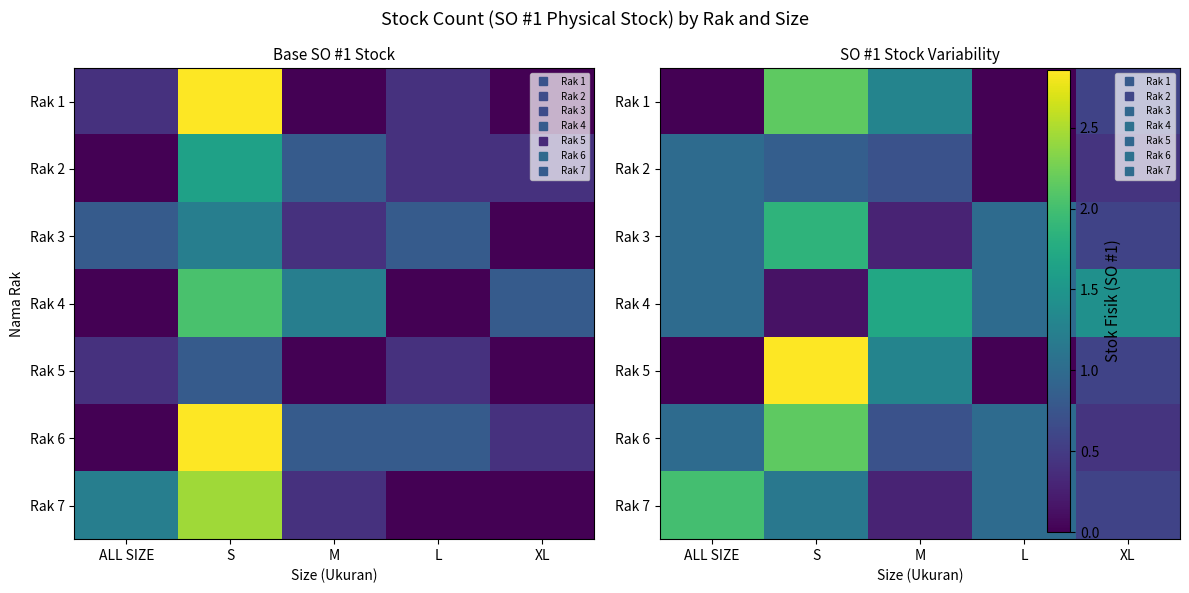

What is the total value across all series at XL?

4.6